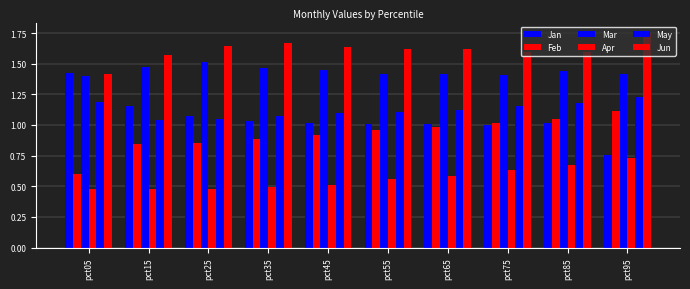

What value does the Jun series have at pct65?

1.6